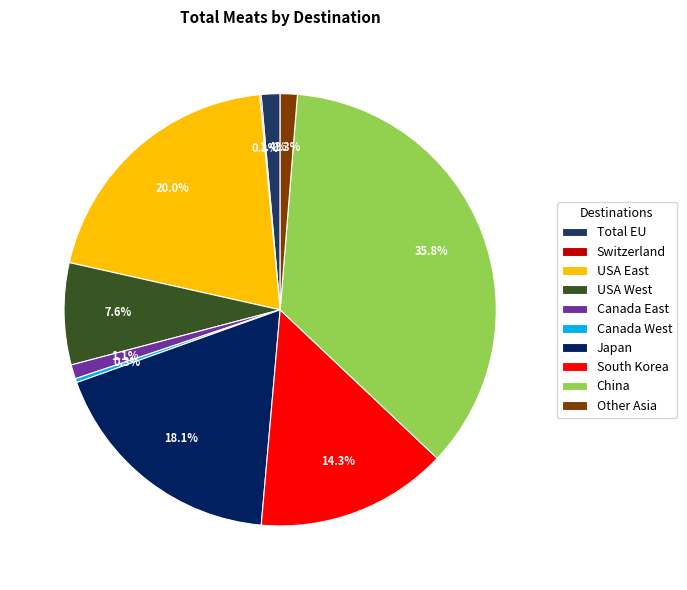

To the nearest percent, what is the combined percentage of China and USA West?

43%